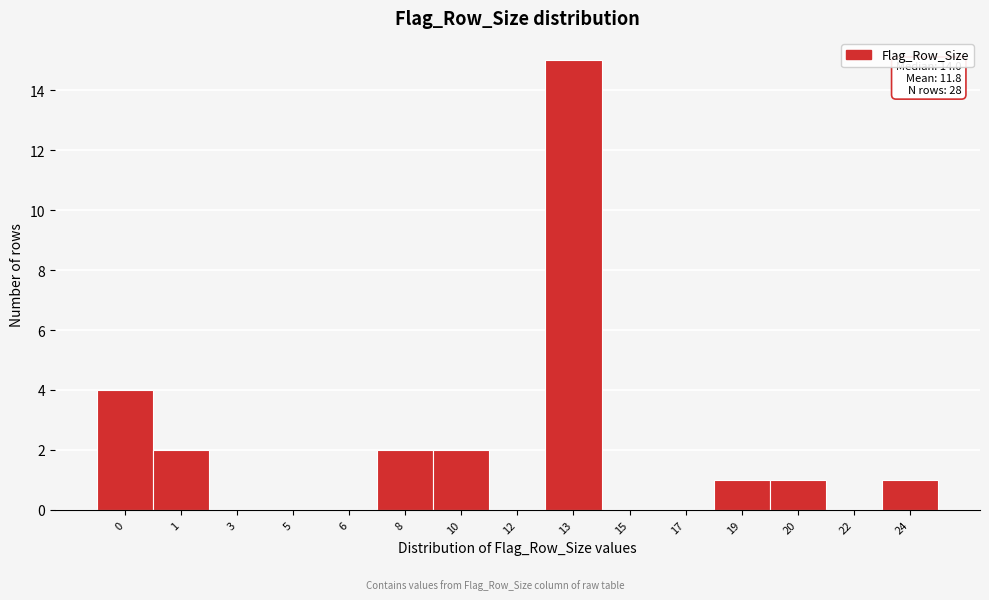

Reading right to left, extract all data points from this chart.

24=1	22=0	20=1	19=1	17=0	15=0	13=15	12=0	10=2	8=2	6=0	5=0	3=0	1=2	0=4